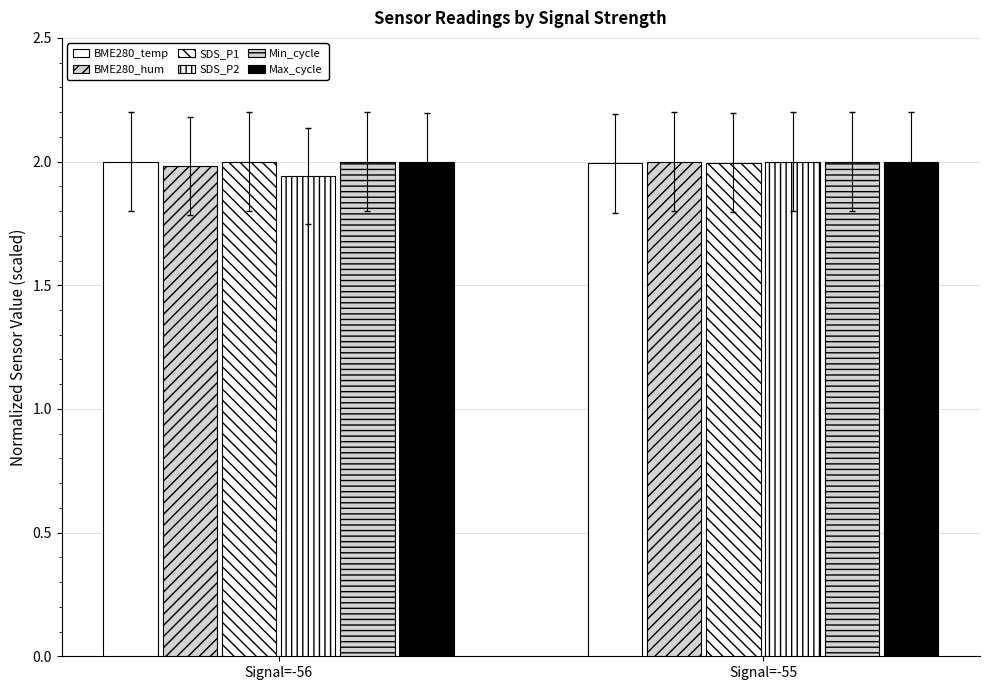

How many bars are there in total?

12